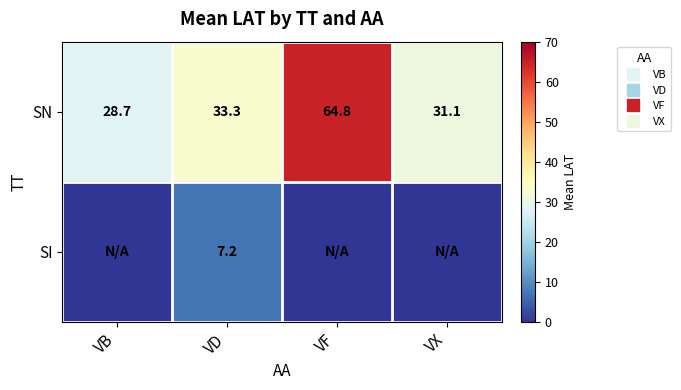

At how many categories does at least one series exceed 64?

1